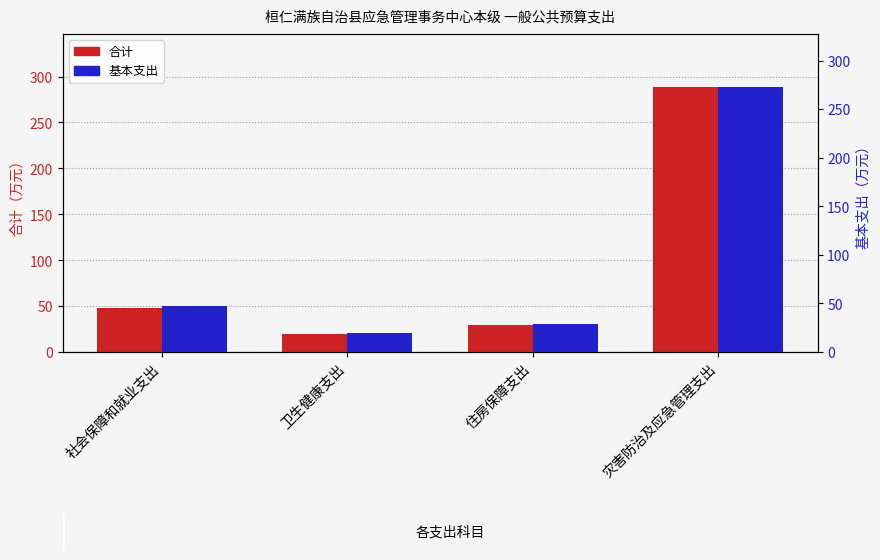

What is the difference between the maximum and minimum values in the 基本支出 series?

252.8